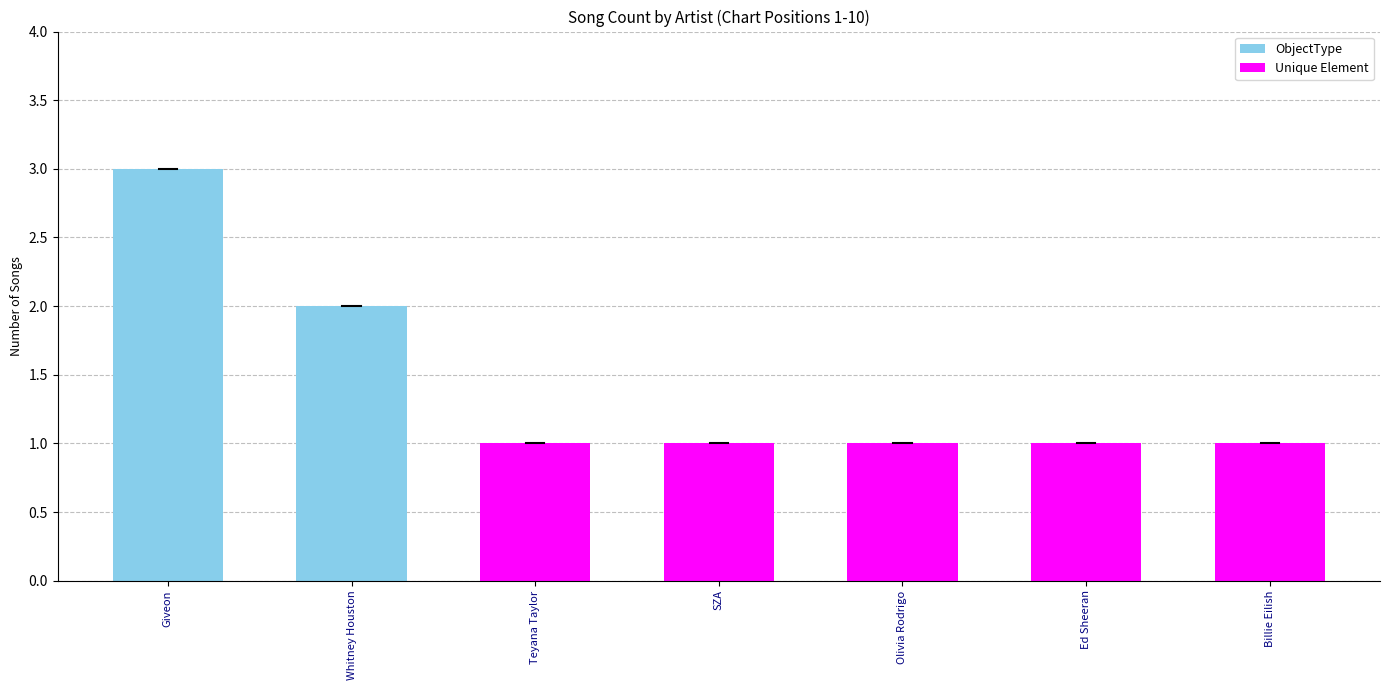

What is the sum of all values?

10